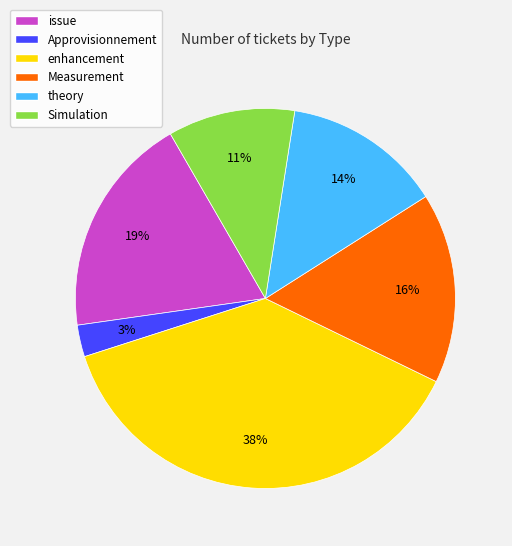

To the nearest percent, what portion does Measurement represent?

16%